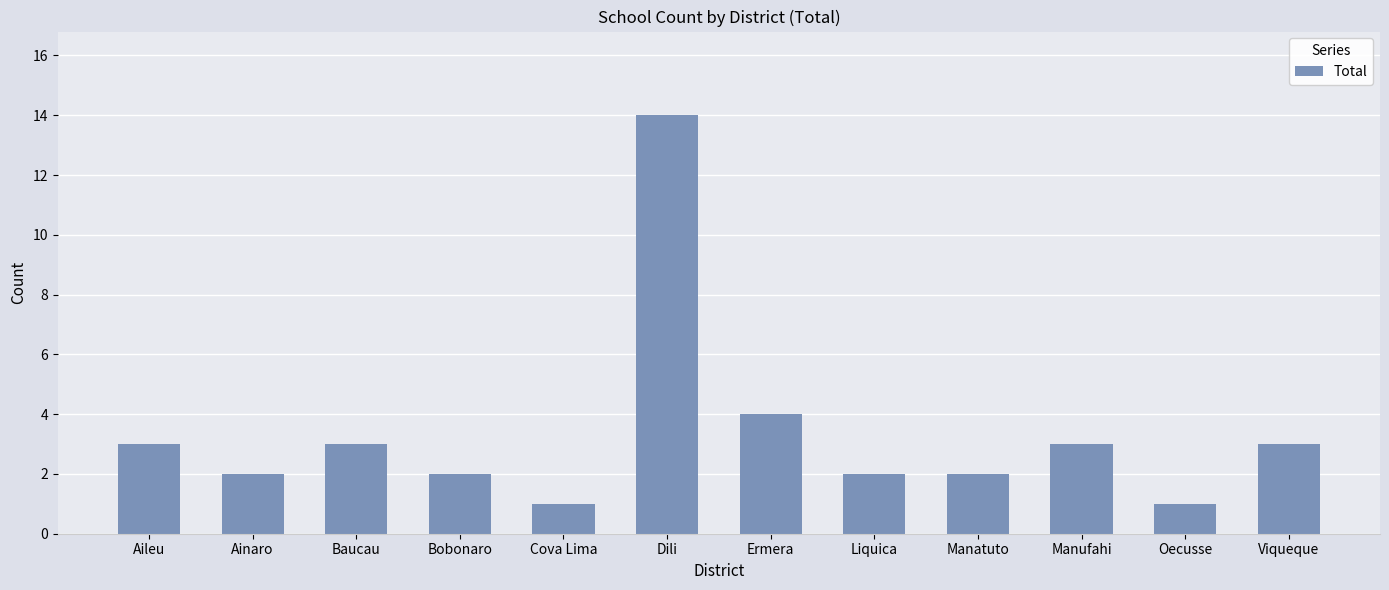

Reading left to right, what are all the values shown in this chart?

Aileu=3	Ainaro=2	Baucau=3	Bobonaro=2	Cova Lima=1	Dili=14	Ermera=4	Liquica=2	Manatuto=2	Manufahi=3	Oecusse=1	Viqueque=3